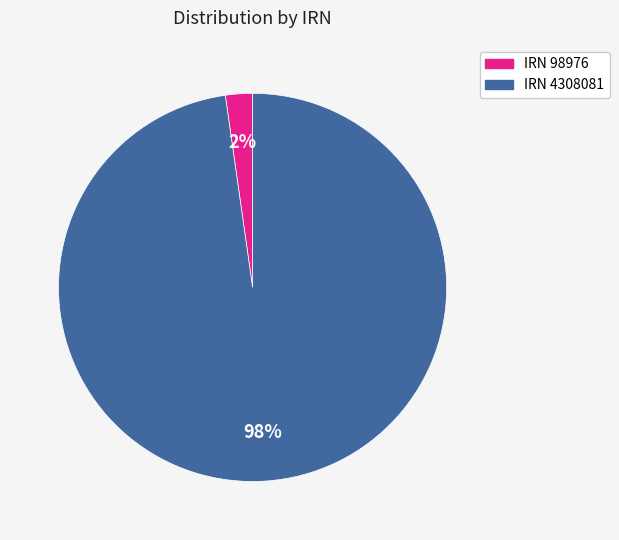

How many slices are in this pie chart?

2